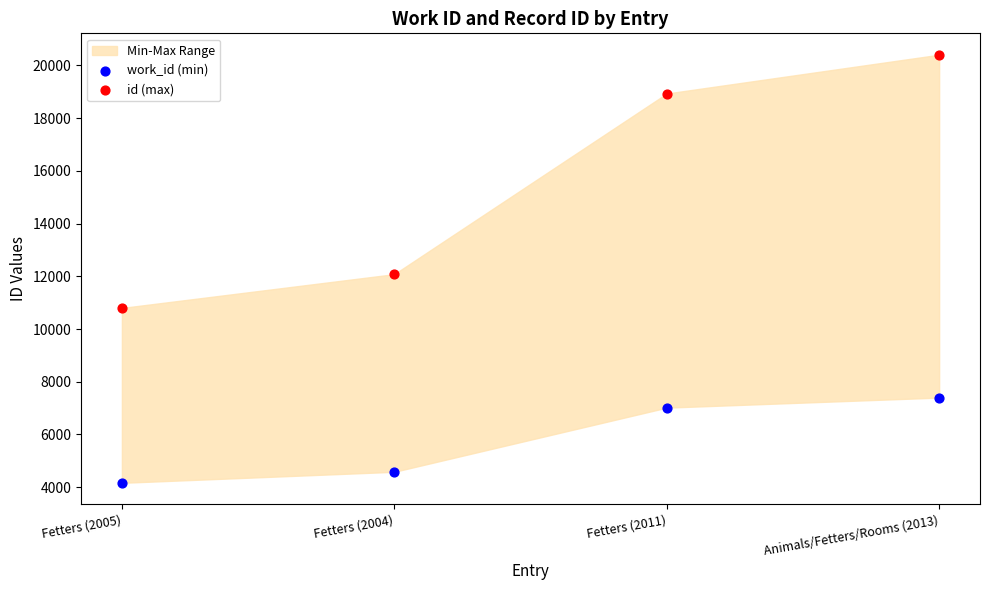

Which series contains the highest Y value?

id (max)